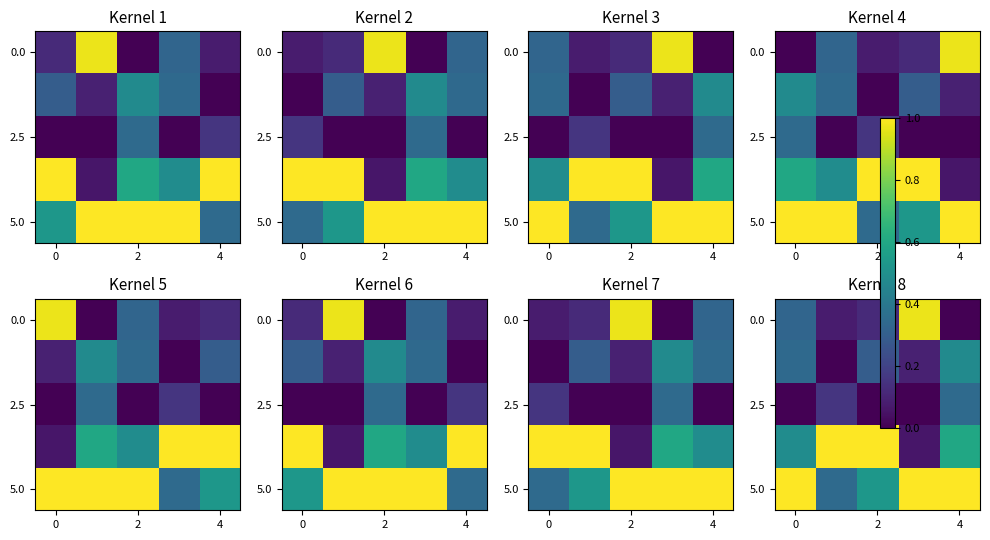

What is the difference between the highest and lowest values at 2?

1.0